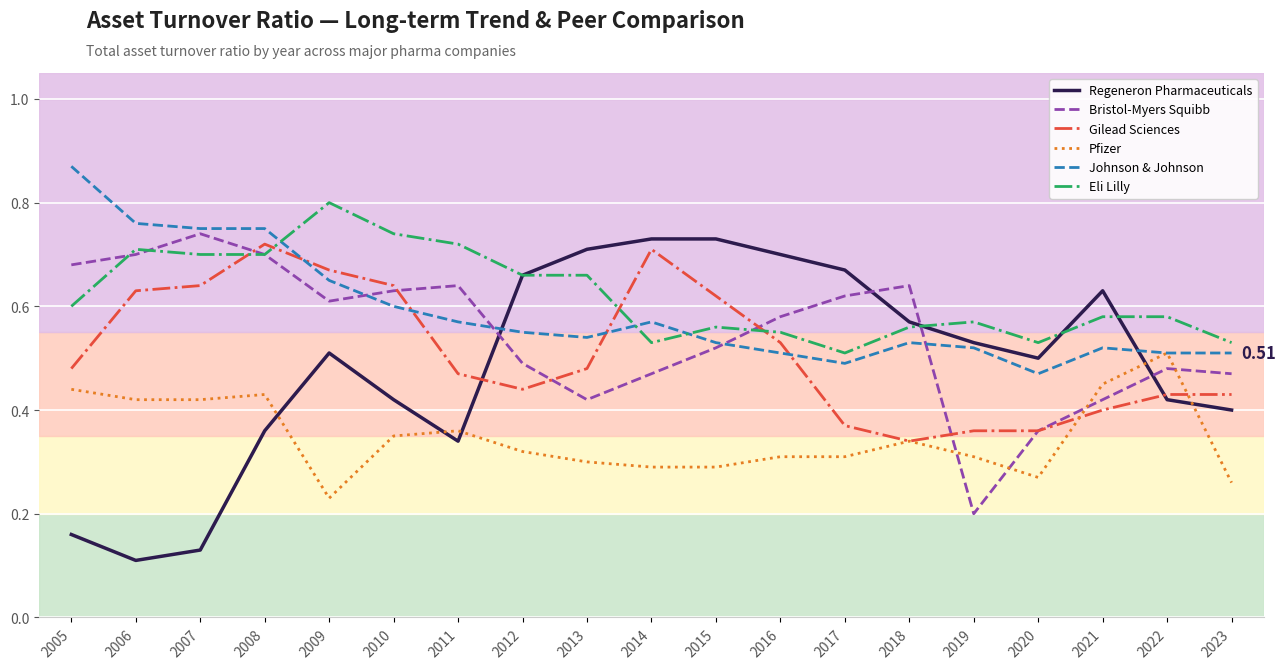

At 2013, list the series in order from largest to smallest.

Regeneron Pharmaceuticals, Eli Lilly, Johnson & Johnson, Gilead Sciences, Bristol-Myers Squibb, Pfizer